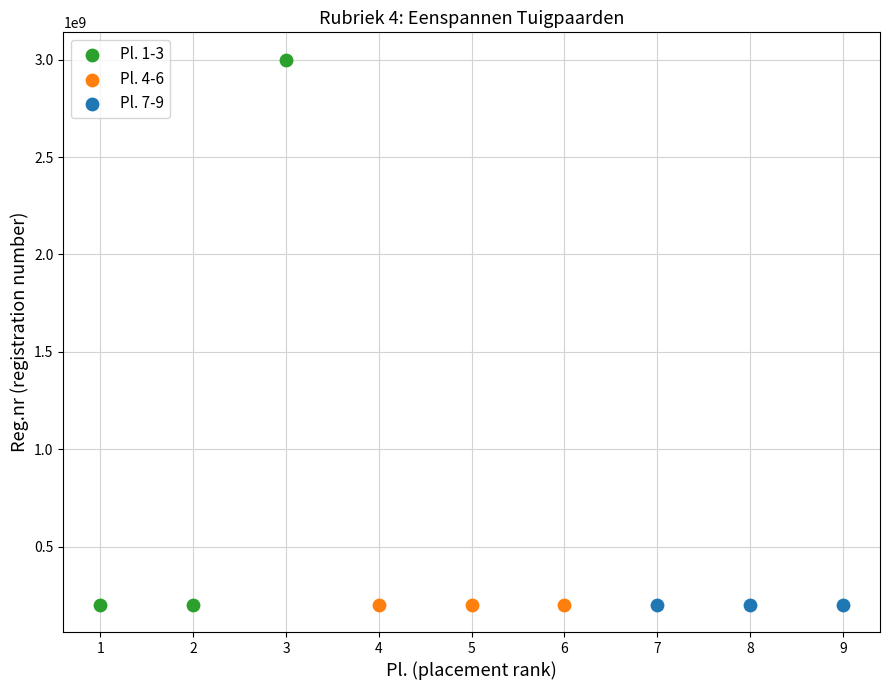

Which series reaches the maximum Y coordinate?

Pl. 1-3